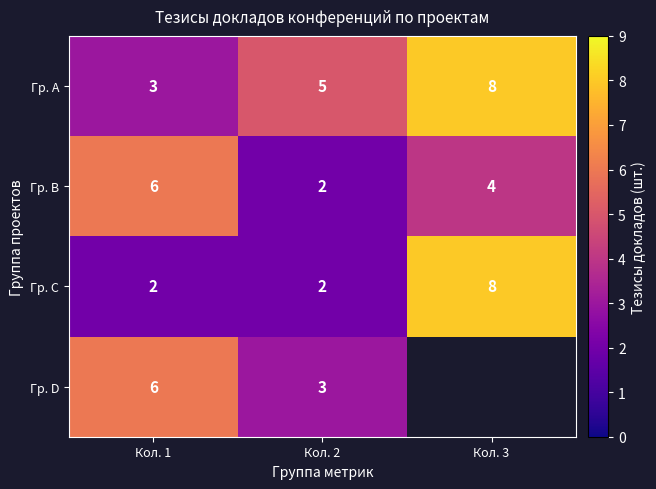

What is the minimum value for Гр. A?

3